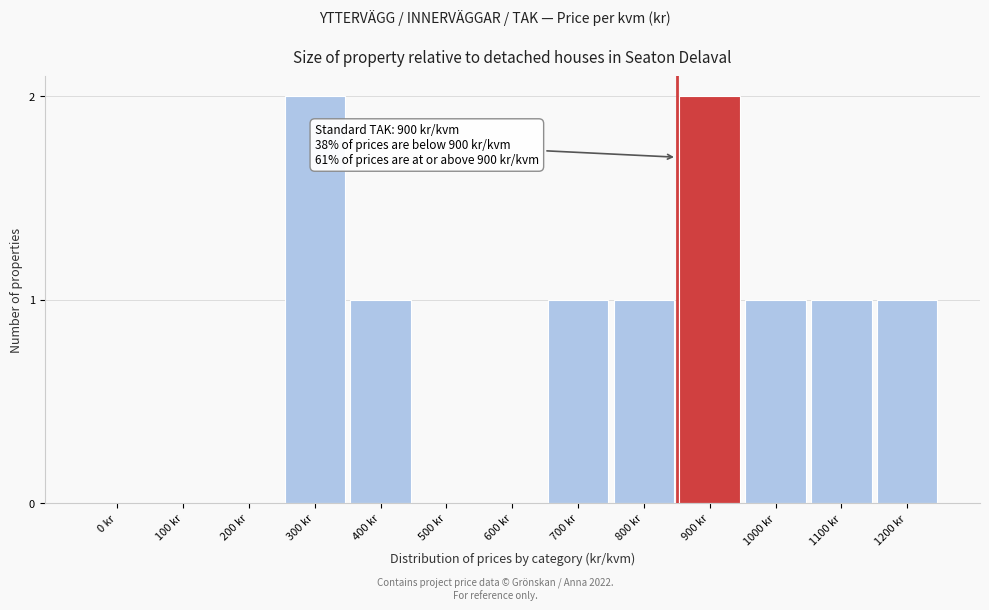

Reading left to right, extract all data points from this chart.

0 kr=0	100 kr=0	200 kr=0	300 kr=2	400 kr=1	500 kr=0	600 kr=0	700 kr=1	800 kr=1	900 kr=2	1000 kr=1	1100 kr=1	1200 kr=1